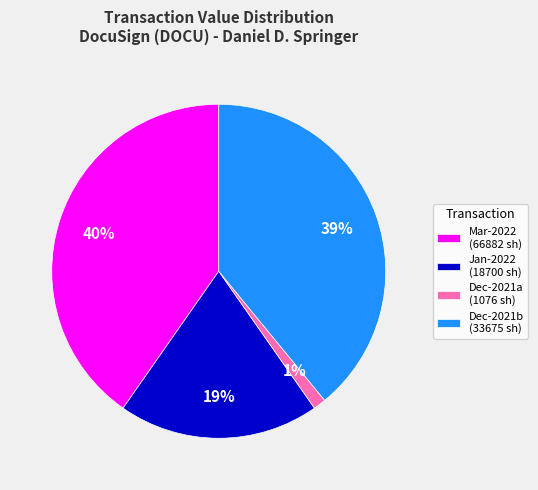

To the nearest percent, what is the difference between the largest and smallest slice percentages?

39%